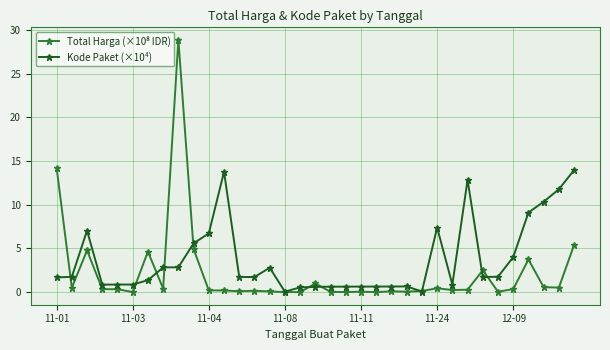

What is the greatest value displayed?

28.9